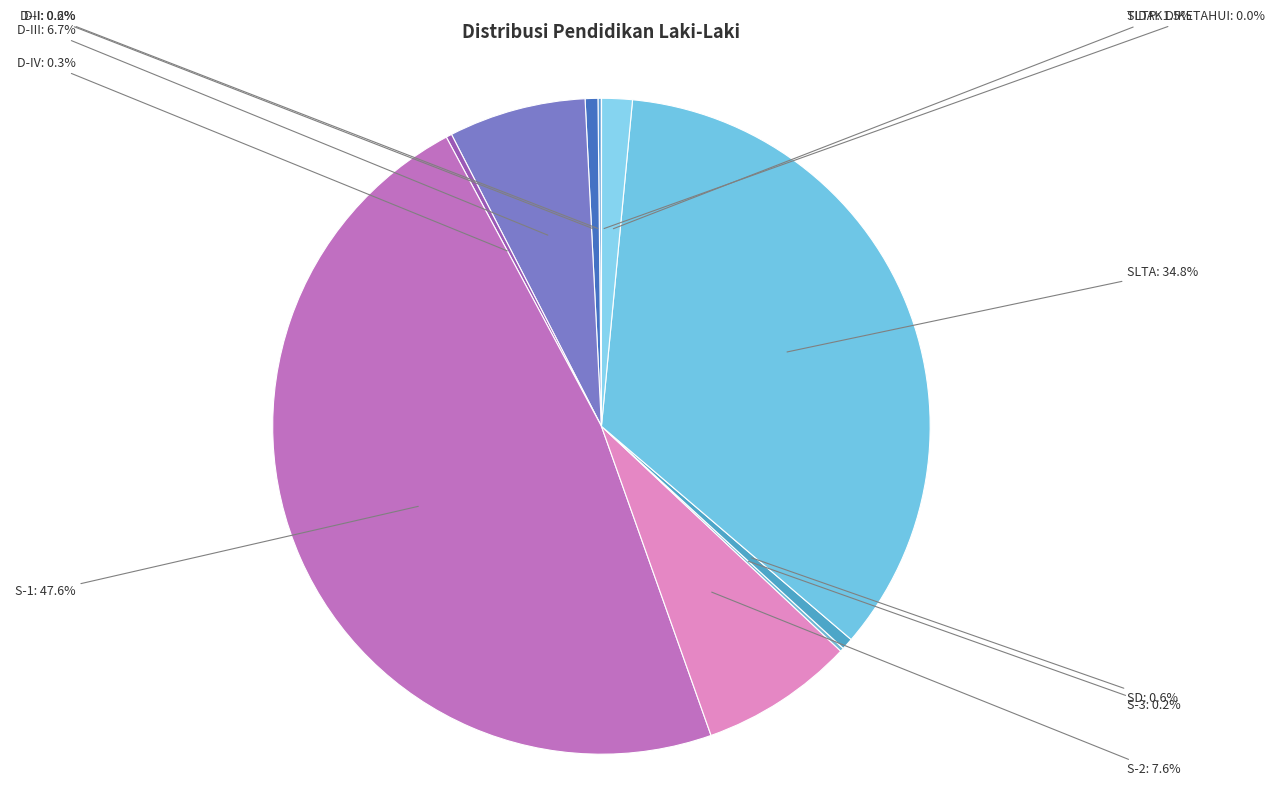

Count the number of slices in the pie.

11